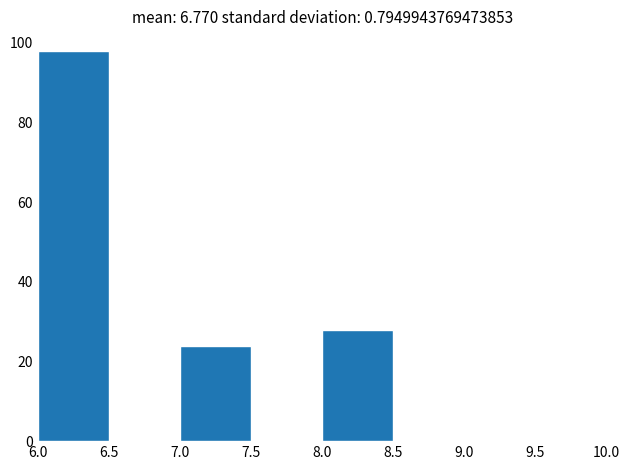

Reading left to right, list every bar in this chart as the range it spans on the x-axis followed by its height. The values are not printed on the chart, so give them approximately, as read against the axis.

6.0 to 6.5: 98
6.5 to 7.0: 0
7.0 to 7.5: 24
7.5 to 8.0: 0
8.0 to 8.5: 28
8.5 to 9.0: 0
9.0 to 9.5: 0
9.5 to 10.0: 0